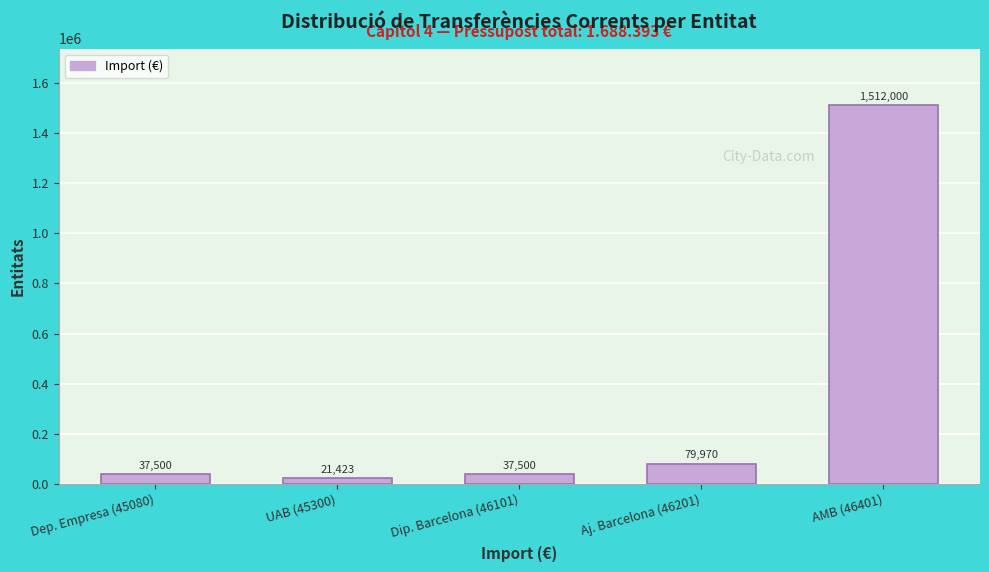

Reading left to right, transcribe all the data shown in this chart.

37500	21423	37500	79970	1512000